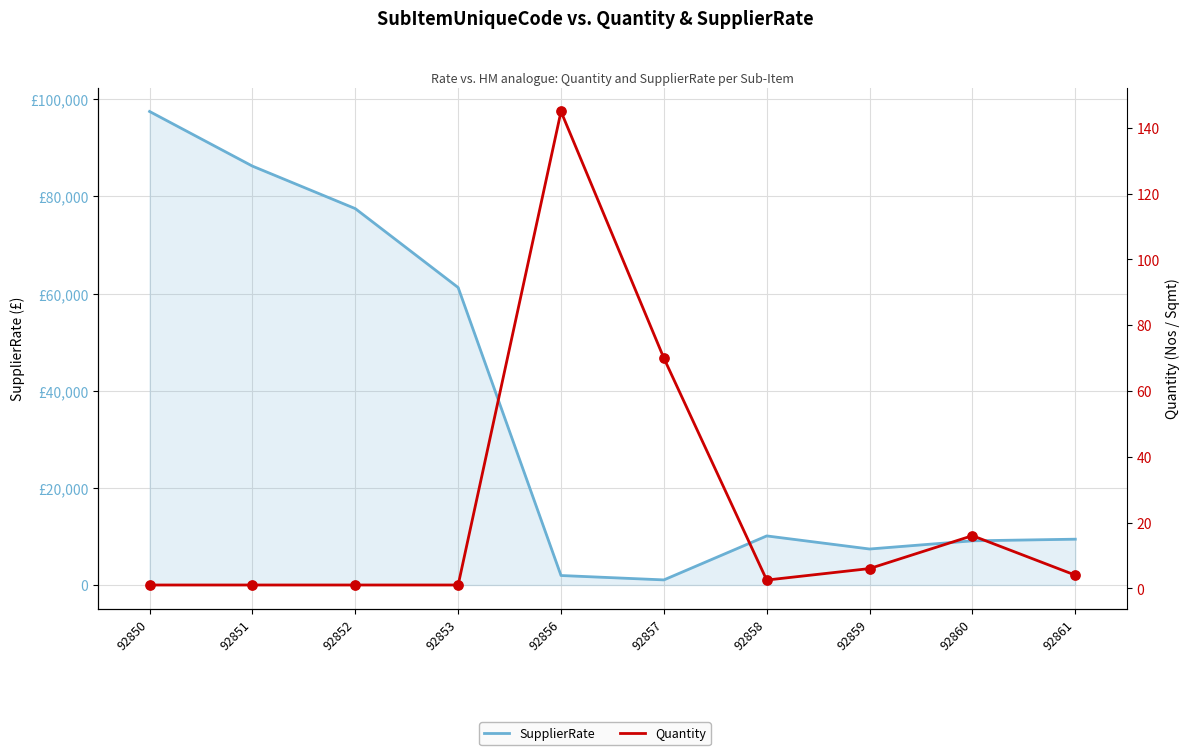

Is the value of SupplierRate at 92859 greater than the value of Quantity at 92858?

Yes